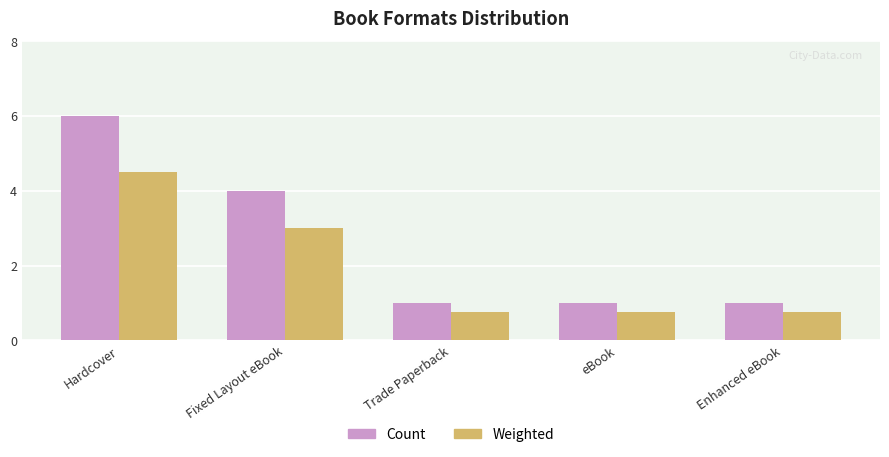

What is the value of the Weighted bar at the 4th from the left?

0.8